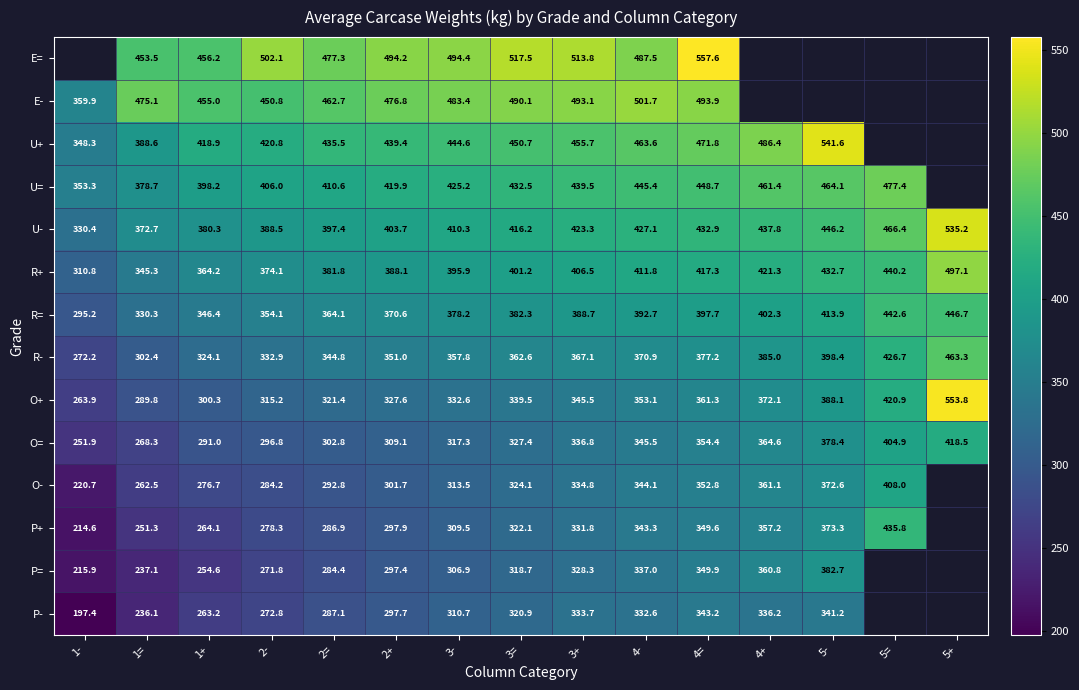

Is it true that U- equals 659.3 at 3-?

False